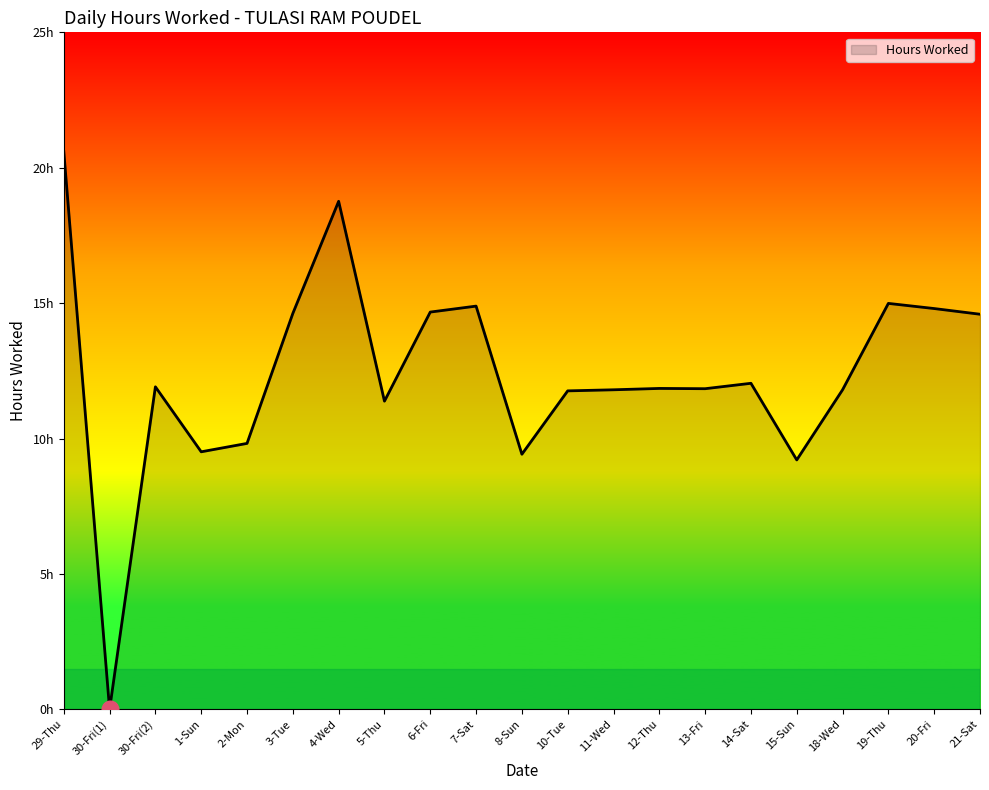

Does the chart have visible grid lines?

No